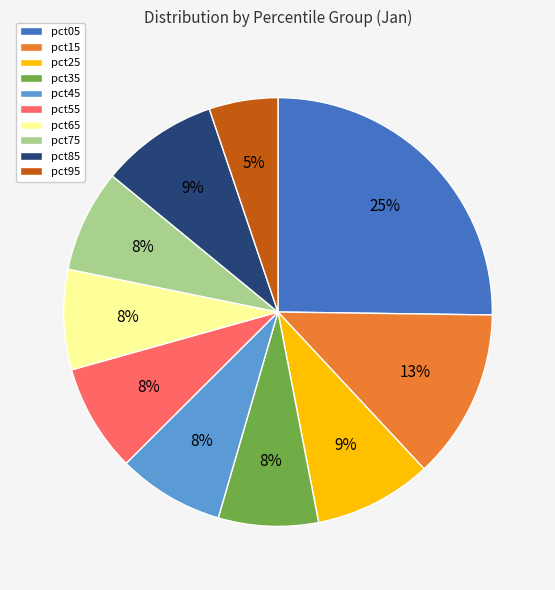

Is the sum of pct75 and pct15 greater than half?

No